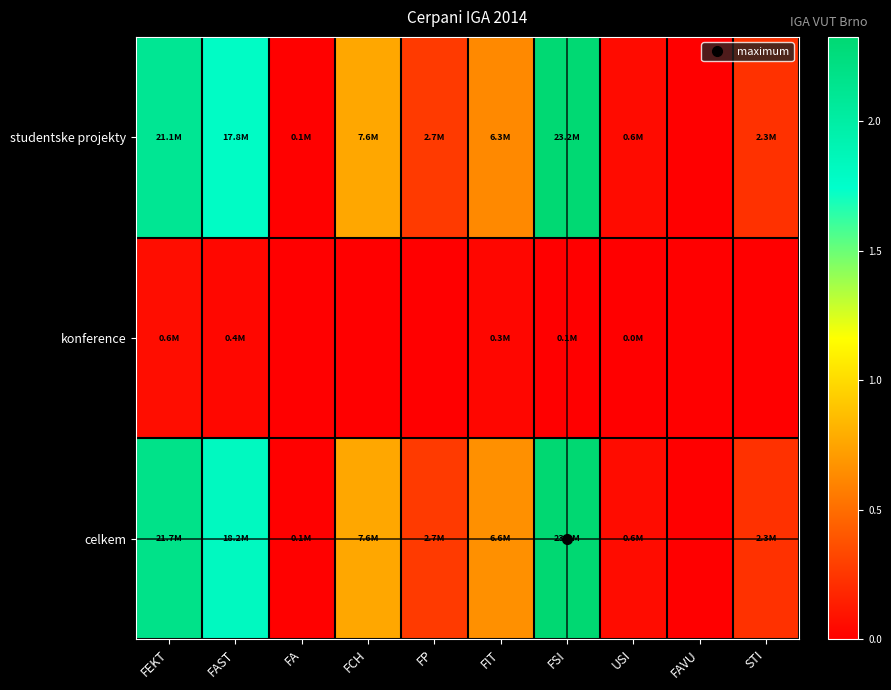

Which series has the largest range (max minus min)?

celkem